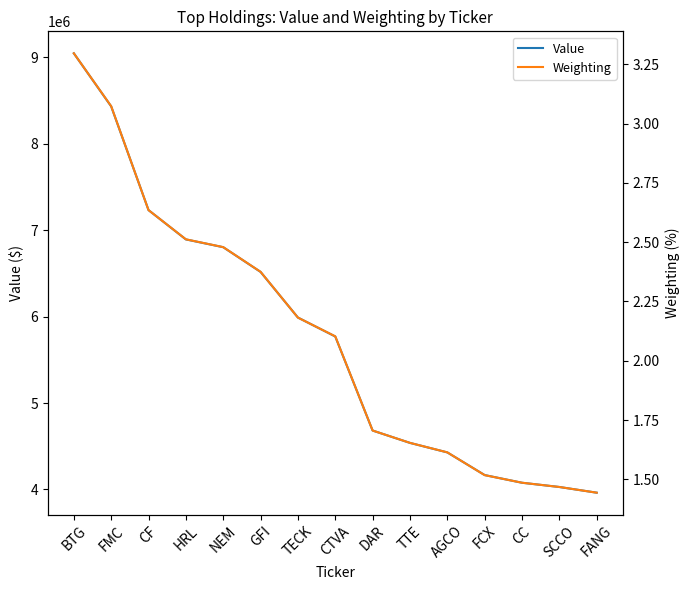

True or false: Value has a value of 5770000.0 at CTVA.

True